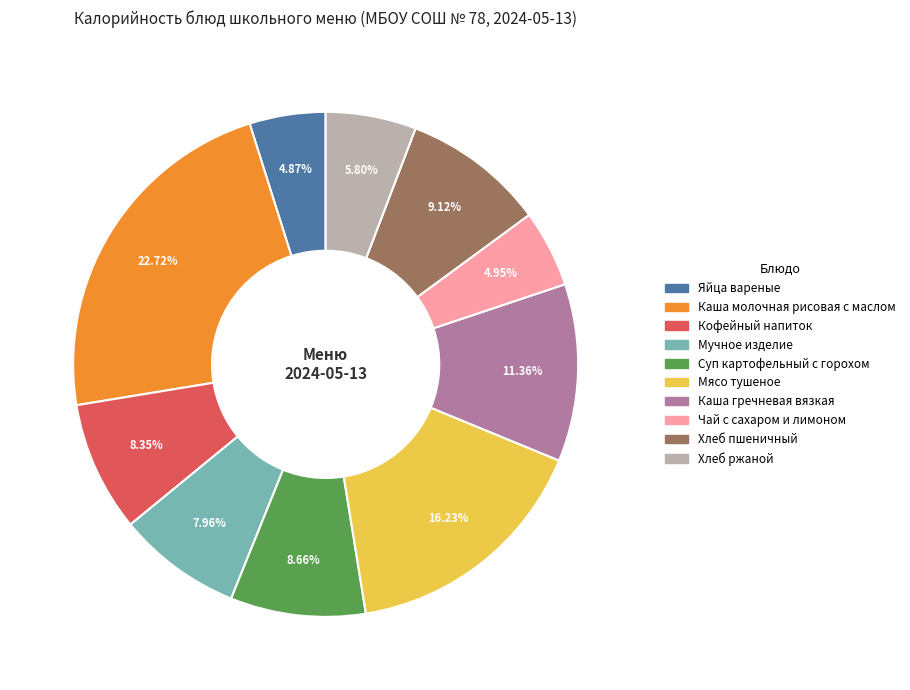

True or false: Суп картофельный с горохом accounts for 9% of the total.

True